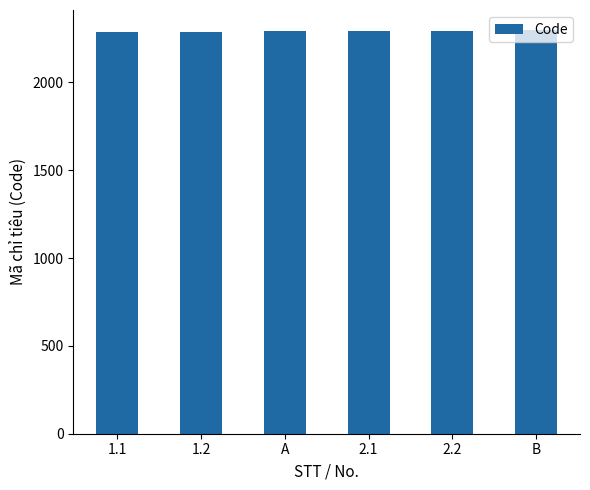

What is the sum of the values at 2.1 and A?

4583